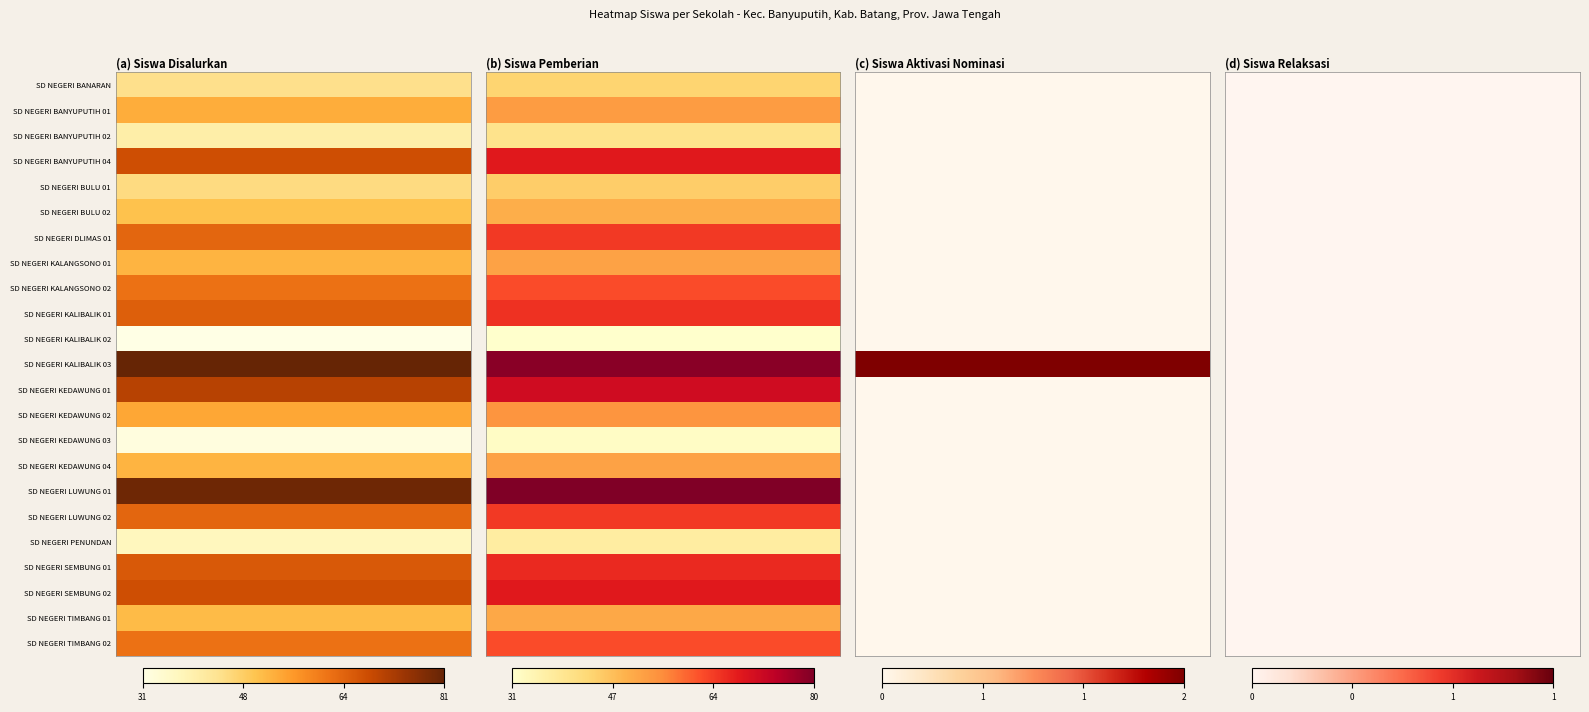

Reading right to left, transcribe all the data shown in this chart.

SD NEGERI BANARAN: 0	0	44	44
SD NEGERI BANYUPUTIH 01: 0	0	53	53
SD NEGERI BANYUPUTIH 02: 0	0	40	40
SD NEGERI BANYUPUTIH 04: 0	0	68	68
SD NEGERI BULU 01: 0	0	45	45
SD NEGERI BULU 02: 0	0	50	50
SD NEGERI DLIMAS 01: 0	0	64	64
SD NEGERI KALANGSONO 01: 0	0	52	52
SD NEGERI KALANGSONO 02: 0	0	62	62
SD NEGERI KALIBALIK 01: 0	0	65	65
SD NEGERI KALIBALIK 02: 0	0	31	31
SD NEGERI KALIBALIK 03: 0	2	79	81
SD NEGERI KEDAWUNG 01: 0	0	71	71
SD NEGERI KEDAWUNG 02: 0	0	54	54
SD NEGERI KEDAWUNG 03: 0	0	32	32
SD NEGERI KEDAWUNG 04: 0	0	52	52
SD NEGERI LUWUNG 01: 0	0	80	80
SD NEGERI LUWUNG 02: 0	0	64	64
SD NEGERI PENUNDAN: 0	0	37	37
SD NEGERI SEMBUNG 01: 0	0	66	66
SD NEGERI SEMBUNG 02: 0	0	68	68
SD NEGERI TIMBANG 01: 0	0	51	51
SD NEGERI TIMBANG 02: 0	0	62	62